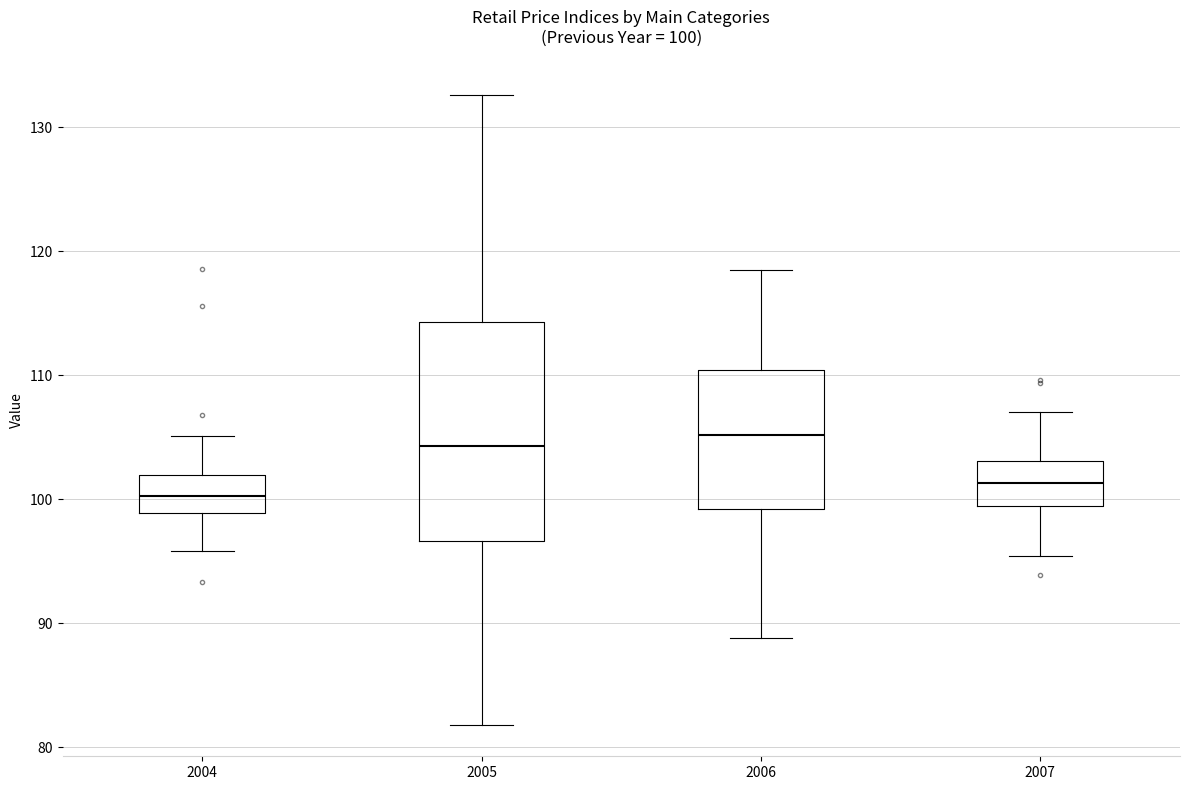

Which box's median line is the lowest?

2004